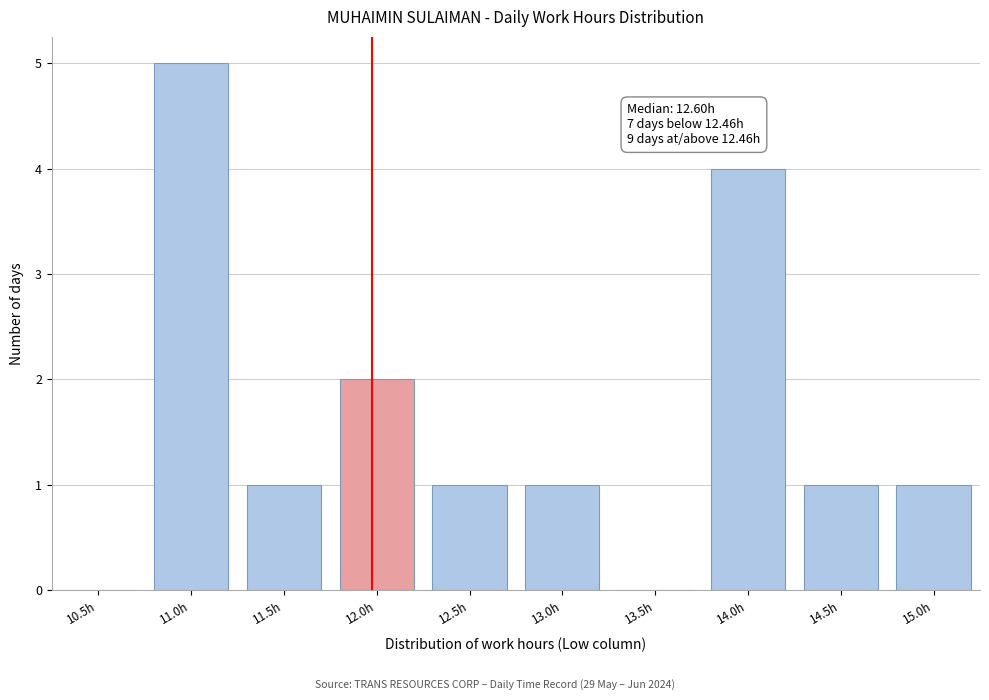

Reading left to right, what are all the values shown in this chart?

10.5h=0	11.0h=5	11.5h=1	12.0h=2	12.5h=1	13.0h=1	13.5h=0	14.0h=4	14.5h=1	15.0h=1